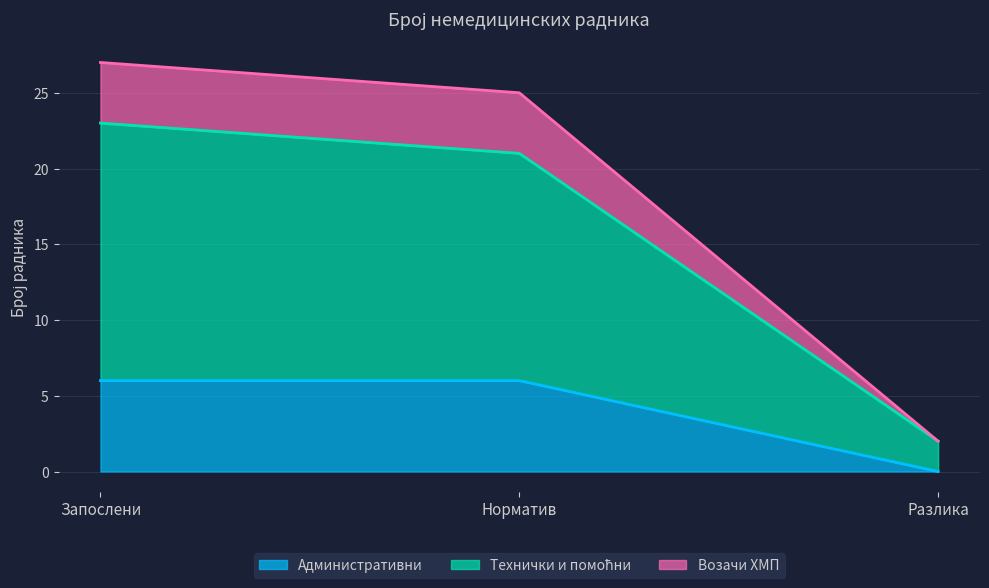

How many data points does each series have?

3